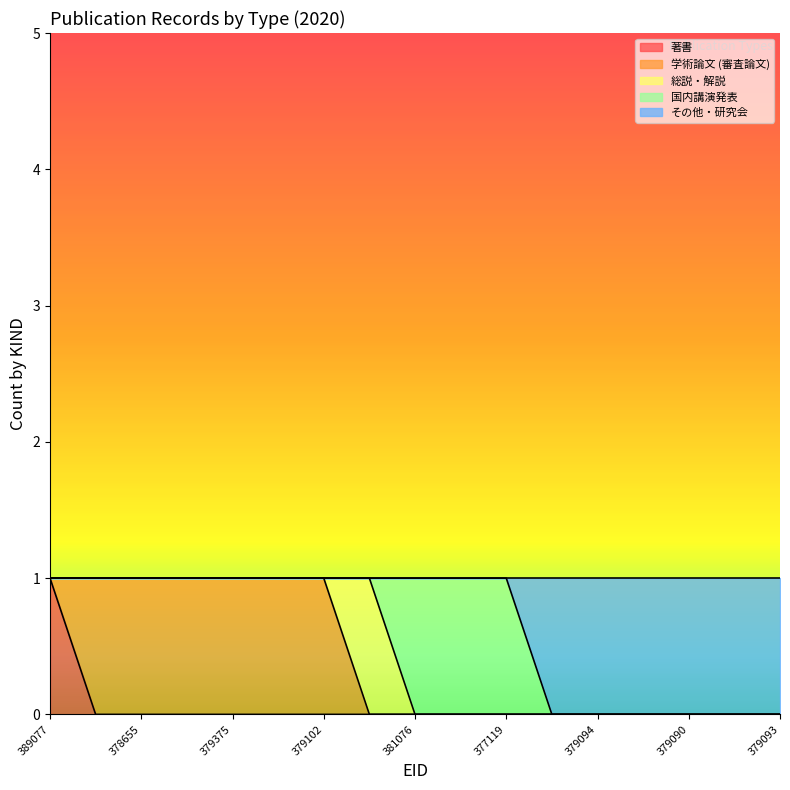

Is it true that その他・研究会 equals 0 at 377117?

True